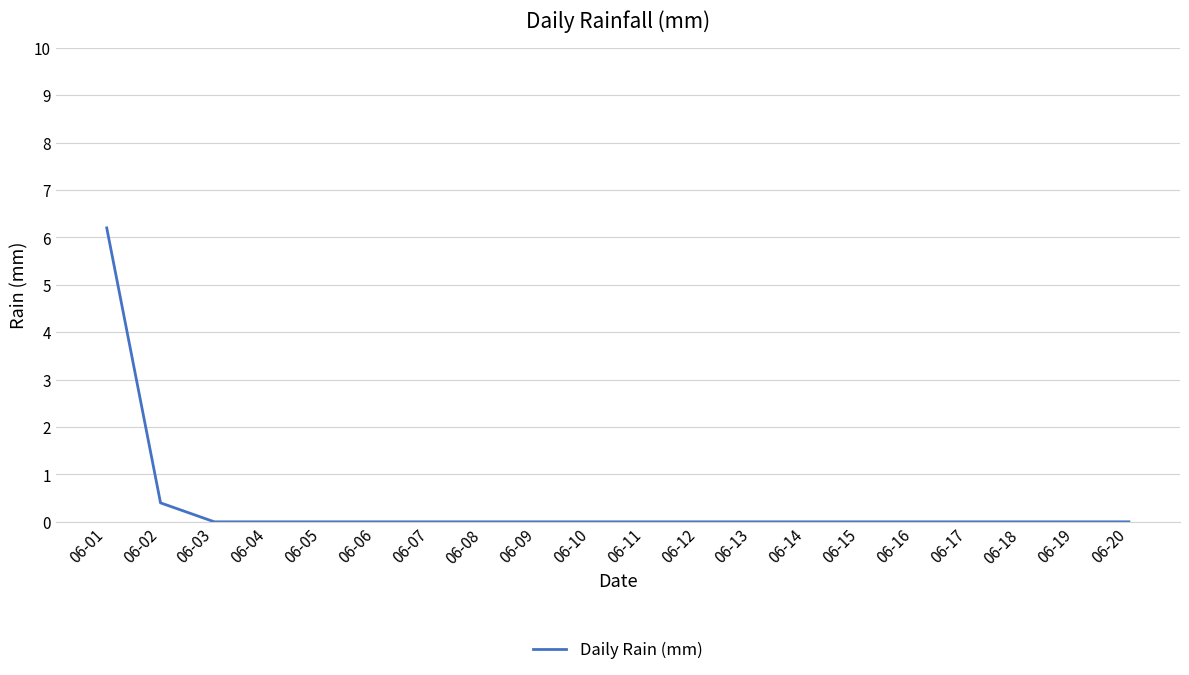

What is the greatest value displayed?

6.2